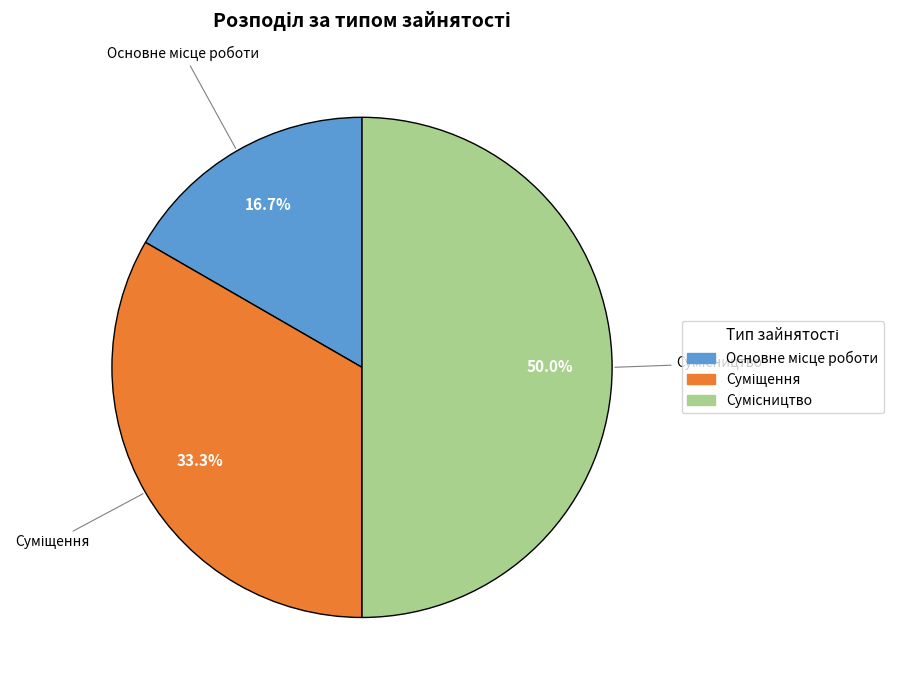

To the nearest percent, what is the average slice percentage?

33%